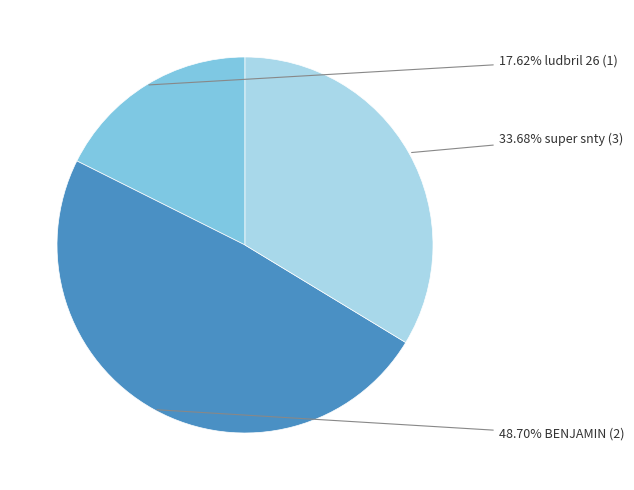

To the nearest percent, what is the average slice percentage?

33%